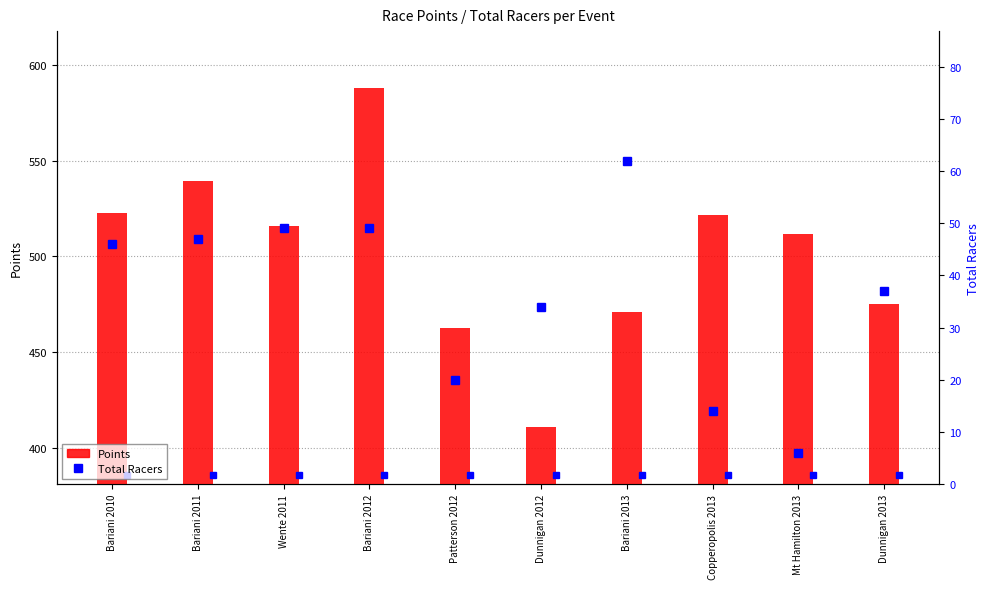

Rank the series by their maximum value, from highest to lowest.

Points, Total Racers